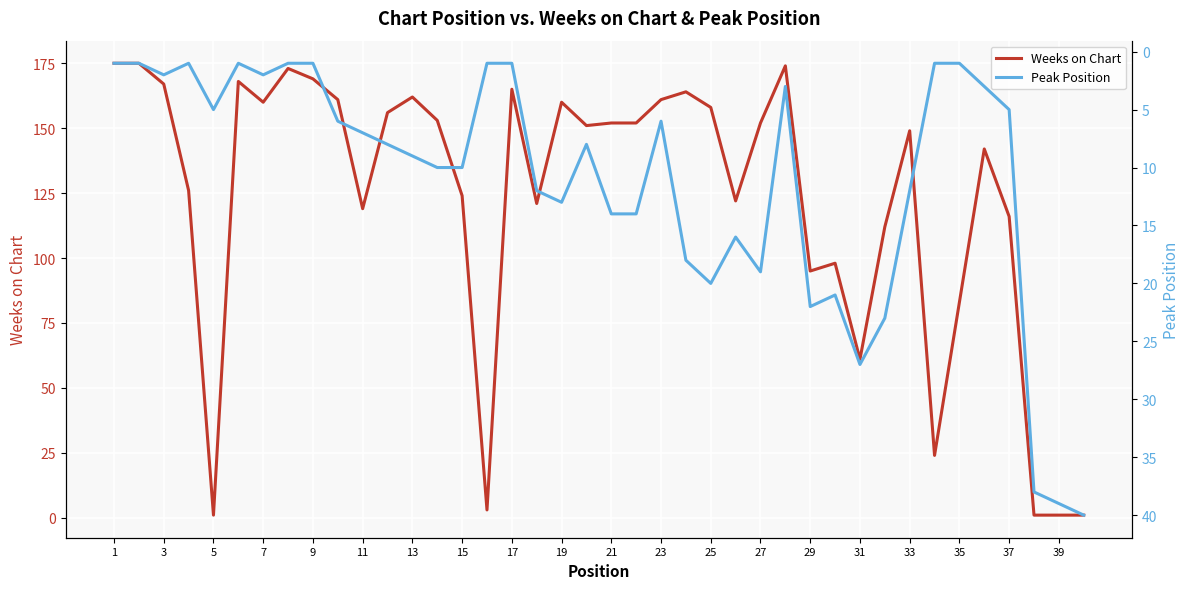

What is the average value of the Peak Position series?

11